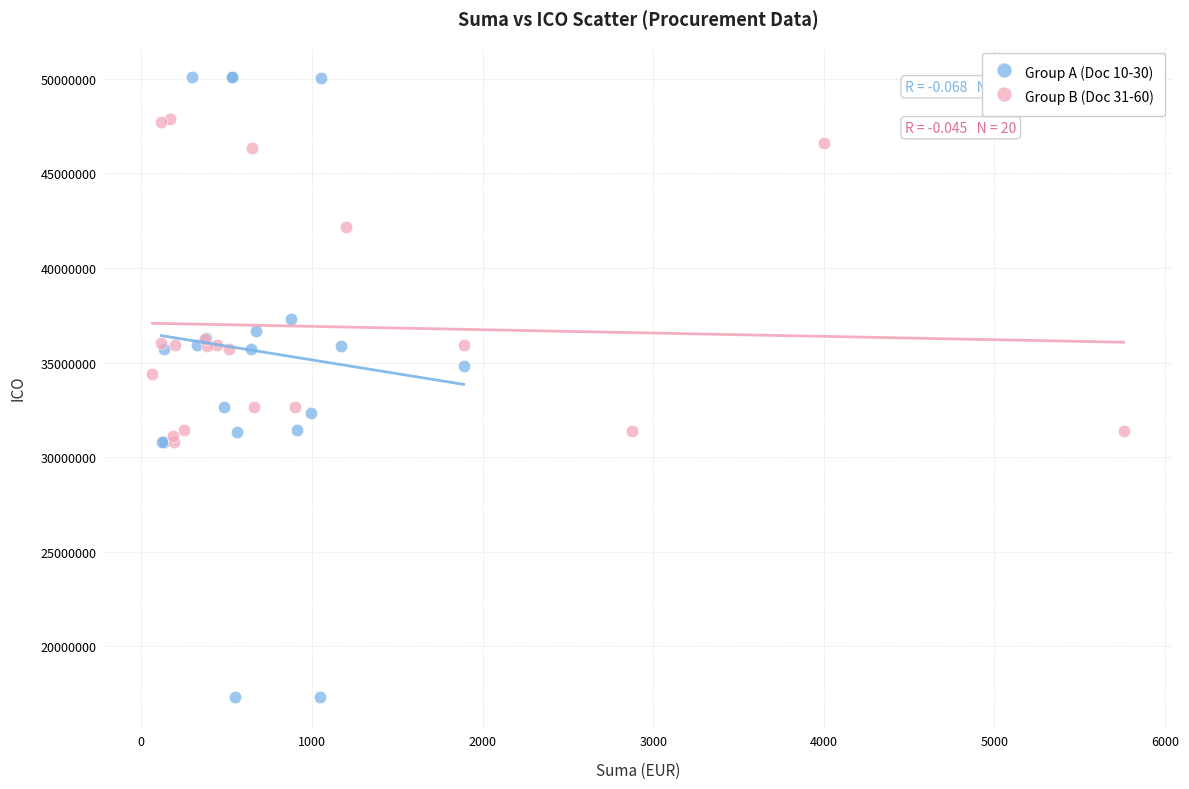

Which series contains the lowest Y value?

Group A (Doc 10-30)